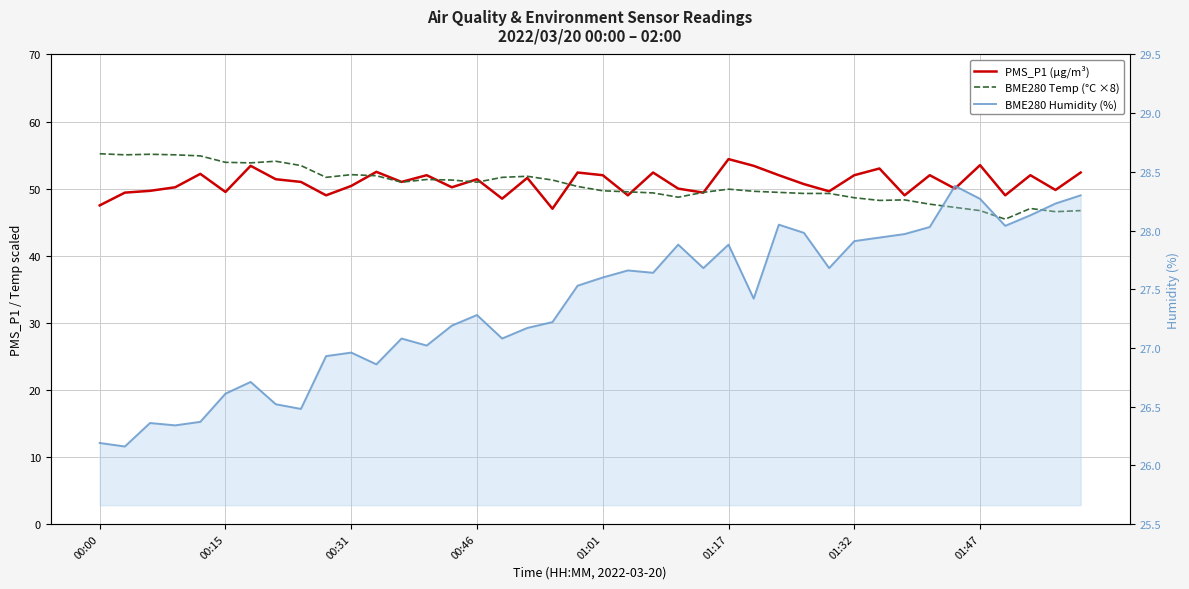

What is the sum of the BME280 Temp (°C ×8) values at 29 and 17?

101.1